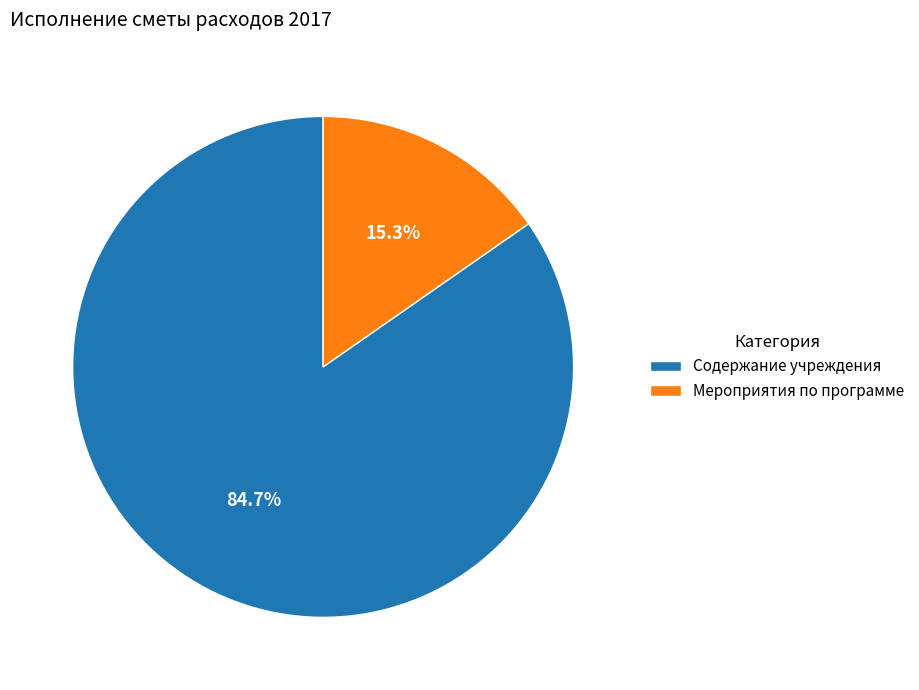

Which has a higher value, Содержание учреждения or Мероприятия по программе?

Содержание учреждения